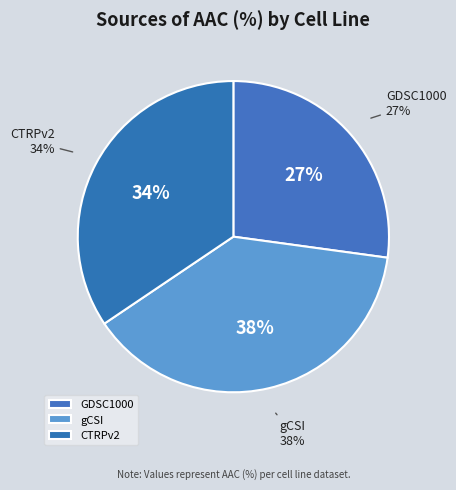

What is the smallest slice in the pie chart?

GDSC1000